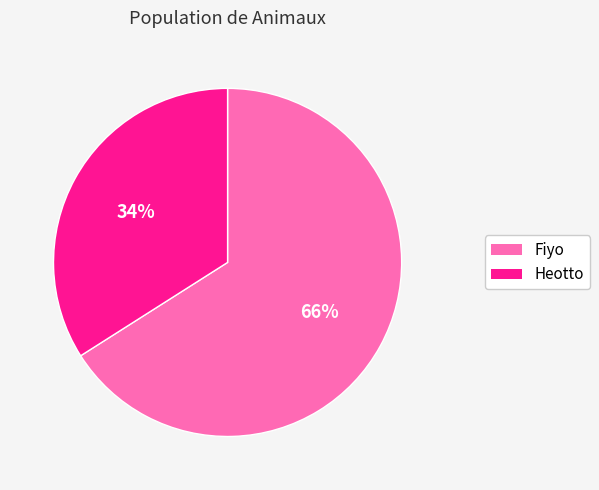

To the nearest percent, what portion does Heotto represent?

34%